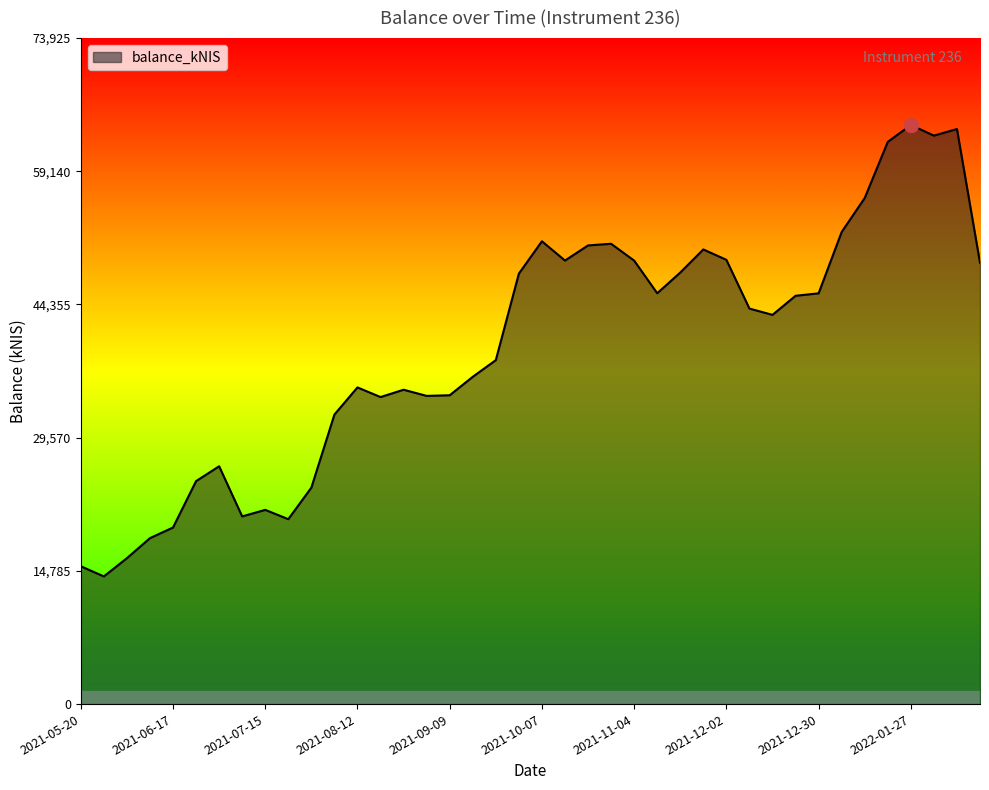

What is the difference between the maximum and minimum values?

50110.7